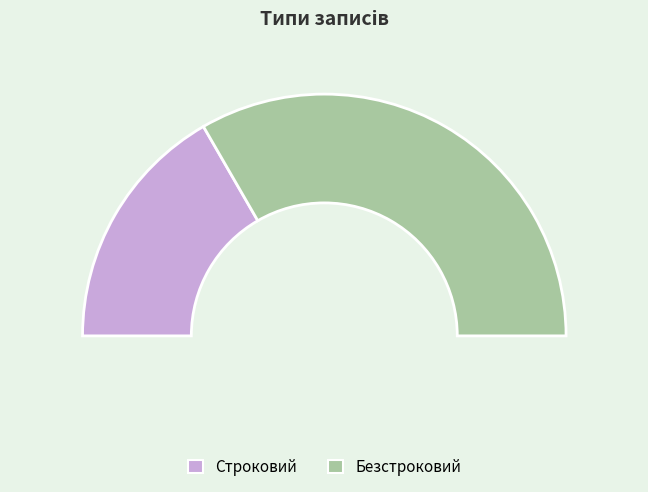

What percentage is the Безстроковий slice, to the nearest percent?

67%